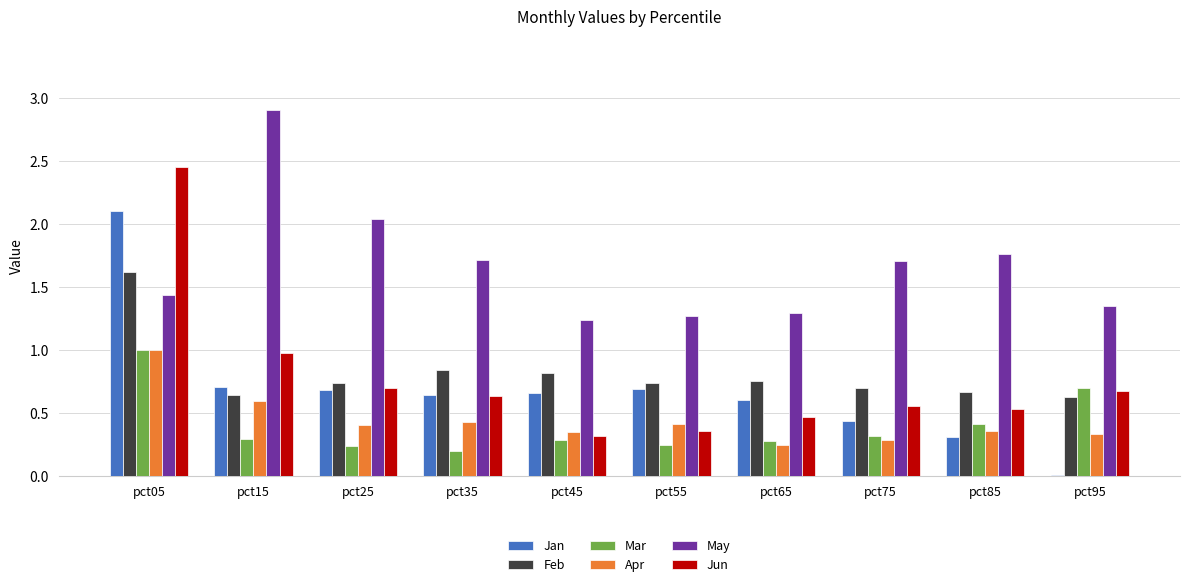

What are all the series names shown in the legend?

Jan, Feb, Mar, Apr, May, Jun